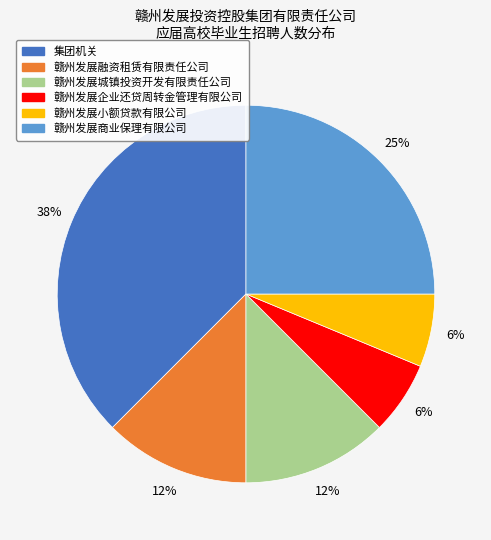

Between 赣州发展城镇投资开发有限责任公司 and 集团机关, which is larger?

集团机关